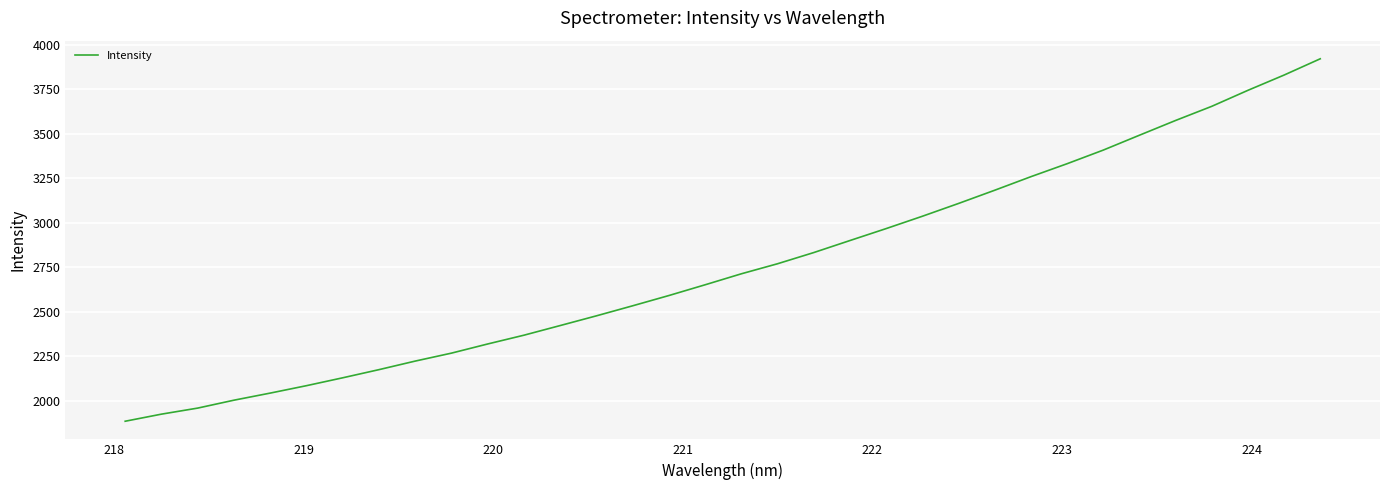

What is the average value?

2758.9